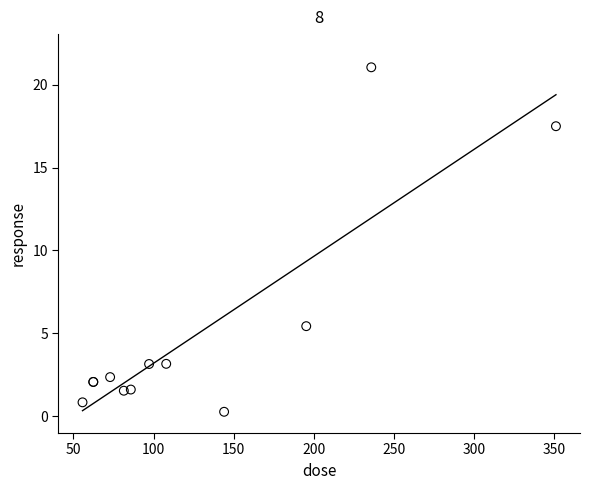

What Y value in the scatter plot is closest to 10?

5.4